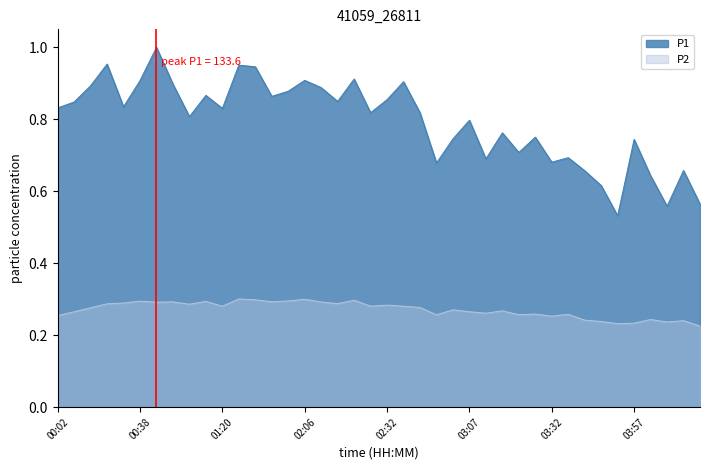

Which category has the lowest value in the P1 series?

03:52